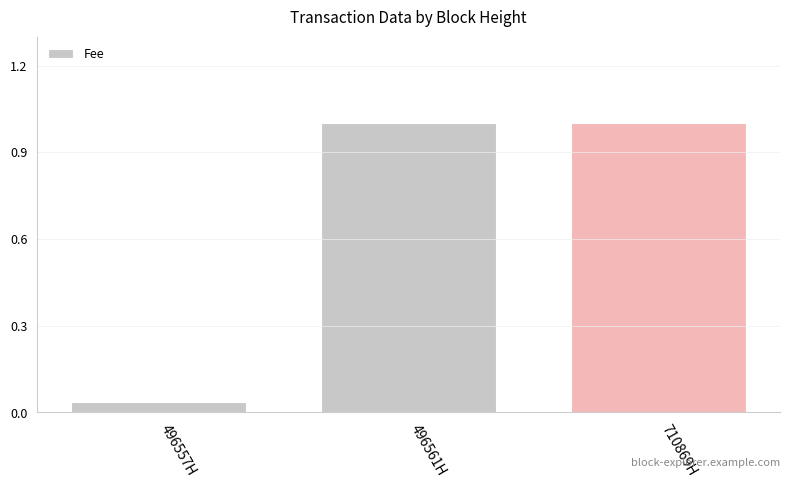

What is the label of the 1st bar from the left?

496557H